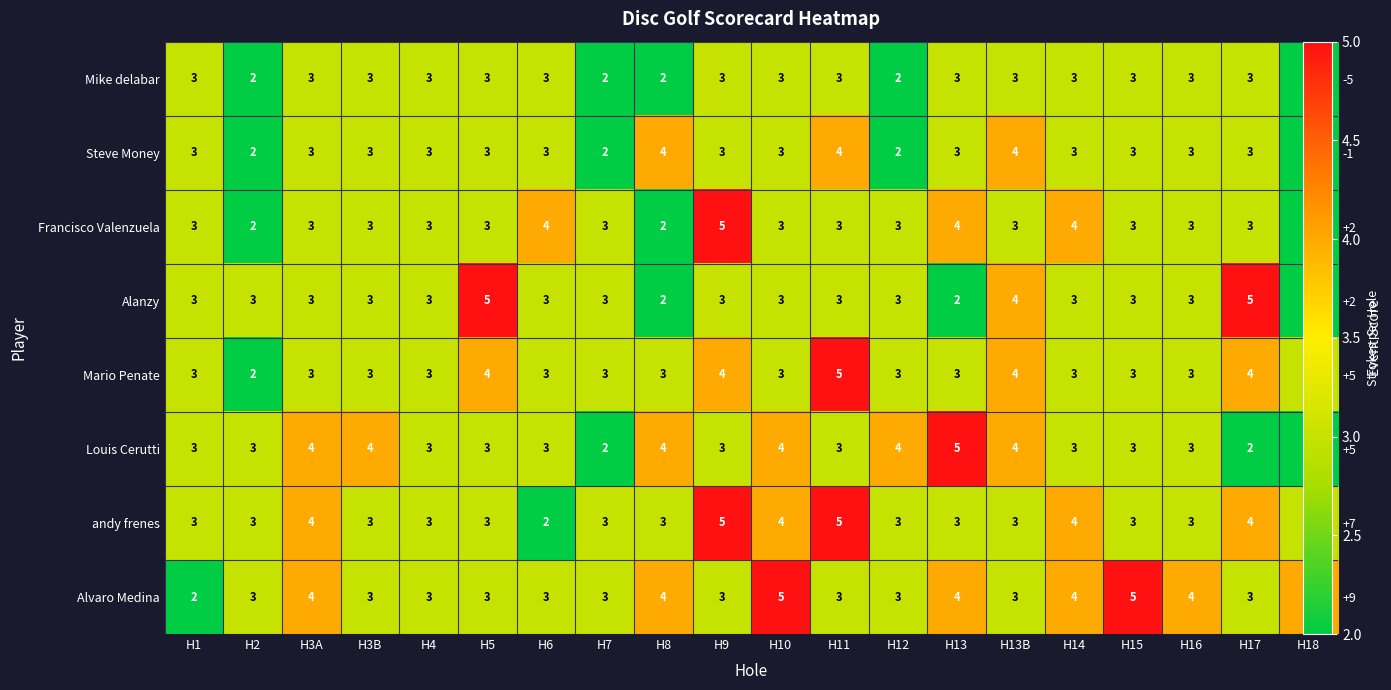

The value of Alanzy at H9 is 5. True or false?

False